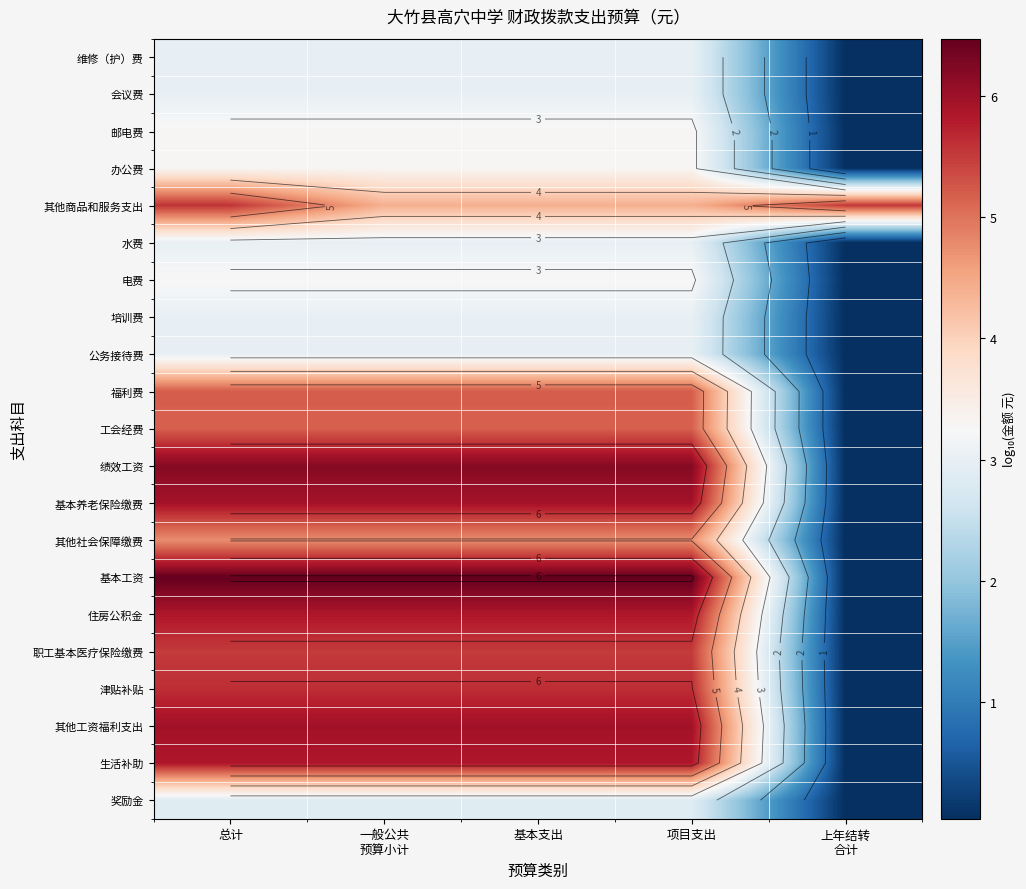

At which category is the sum across all series the highest?

总计